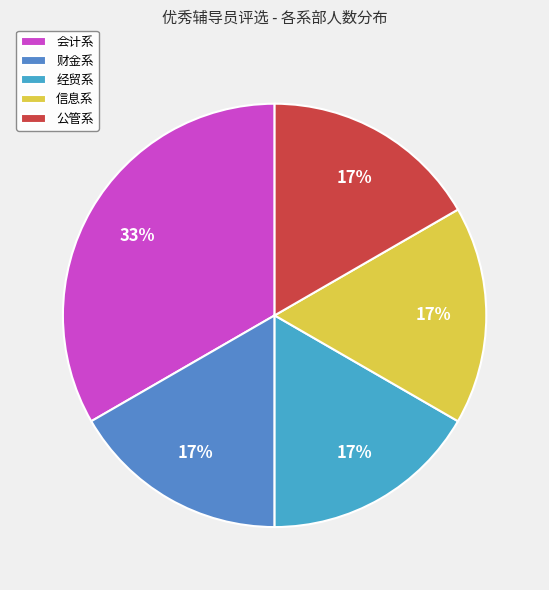

What is the largest slice in the pie chart?

会计系